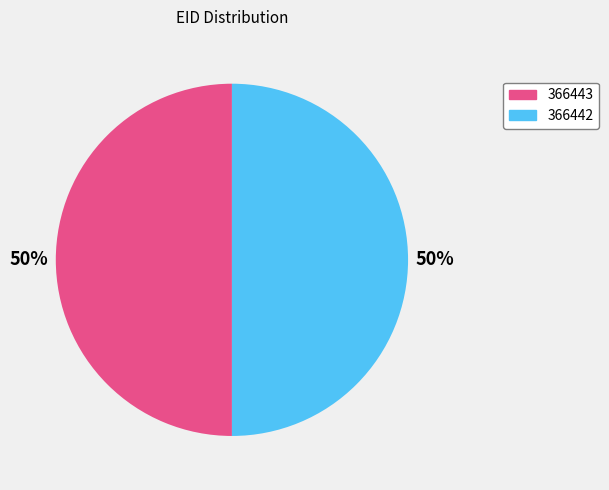

How many slices are in this pie chart?

2